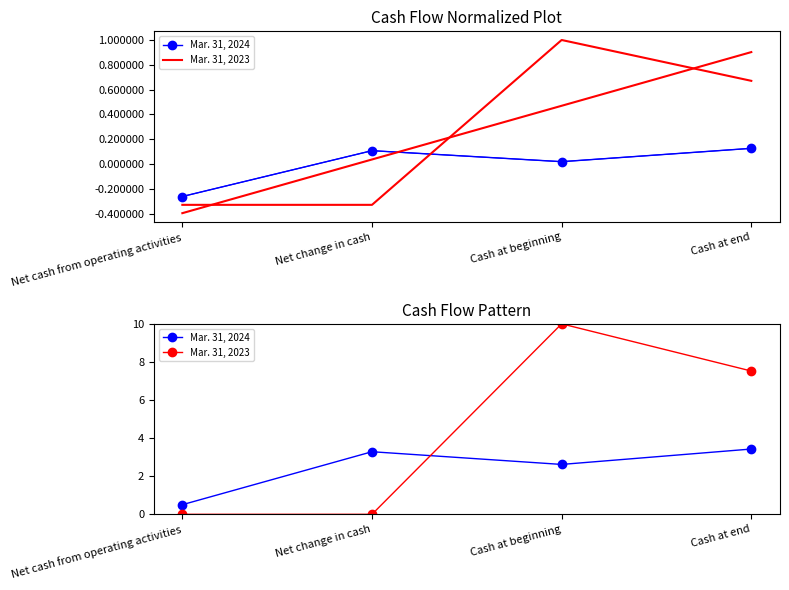

How many values in Mar. 31, 2023 are above zero?

2